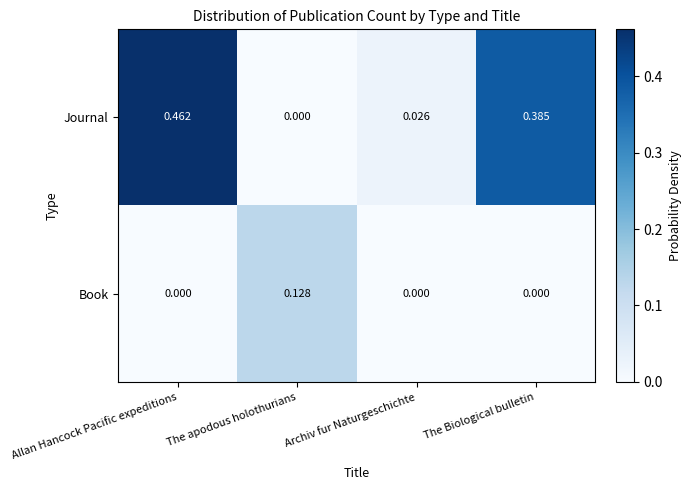

Which series has the widest spread of values?

Journal